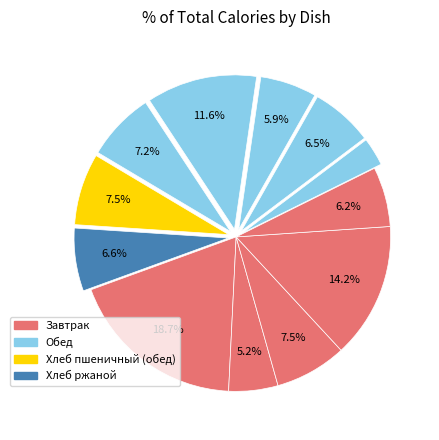

How many segments does this pie chart have?

12